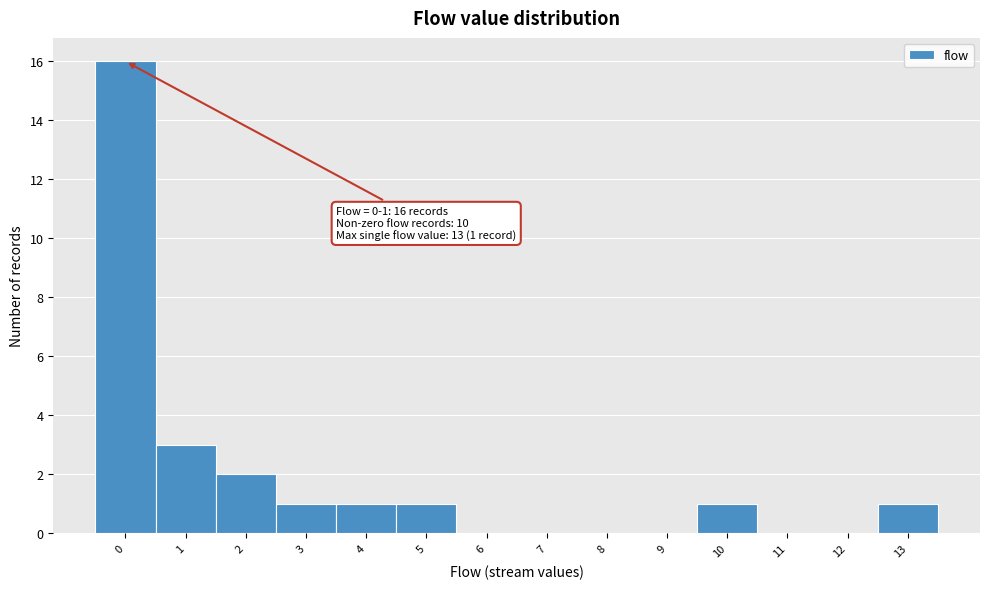

Reading right to left, transcribe all the data shown in this chart.

13=1	12=0	11=0	10=1	9=0	8=0	7=0	6=0	5=1	4=1	3=1	2=2	1=3	0=16